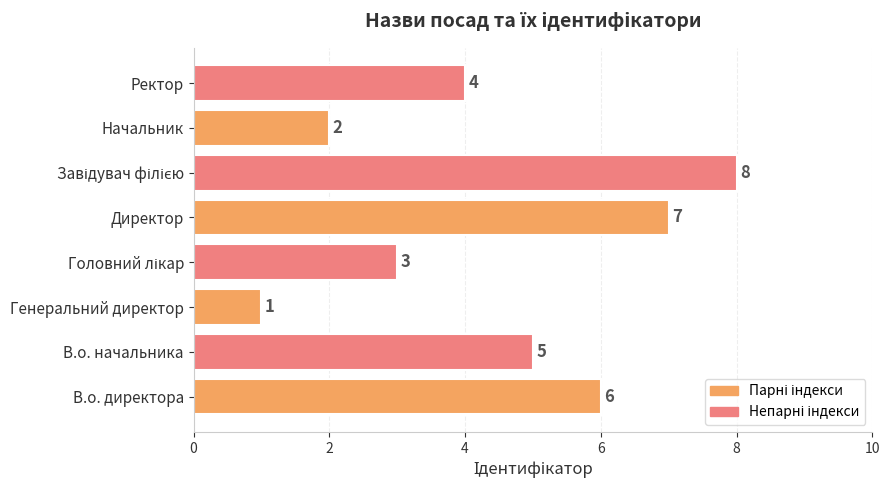

What is the difference between the maximum and minimum values?

7